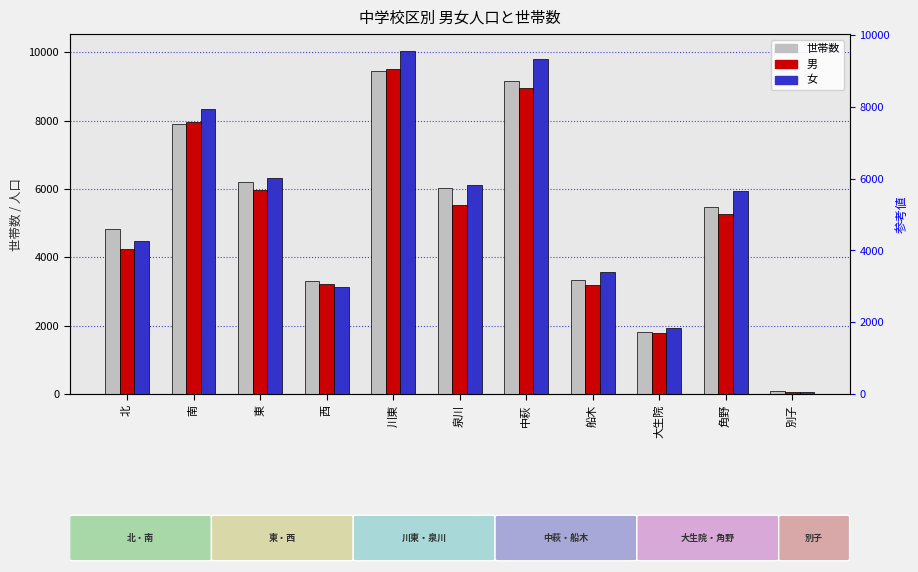

The value of 女 at 大生院 is 1923. True or false?

True